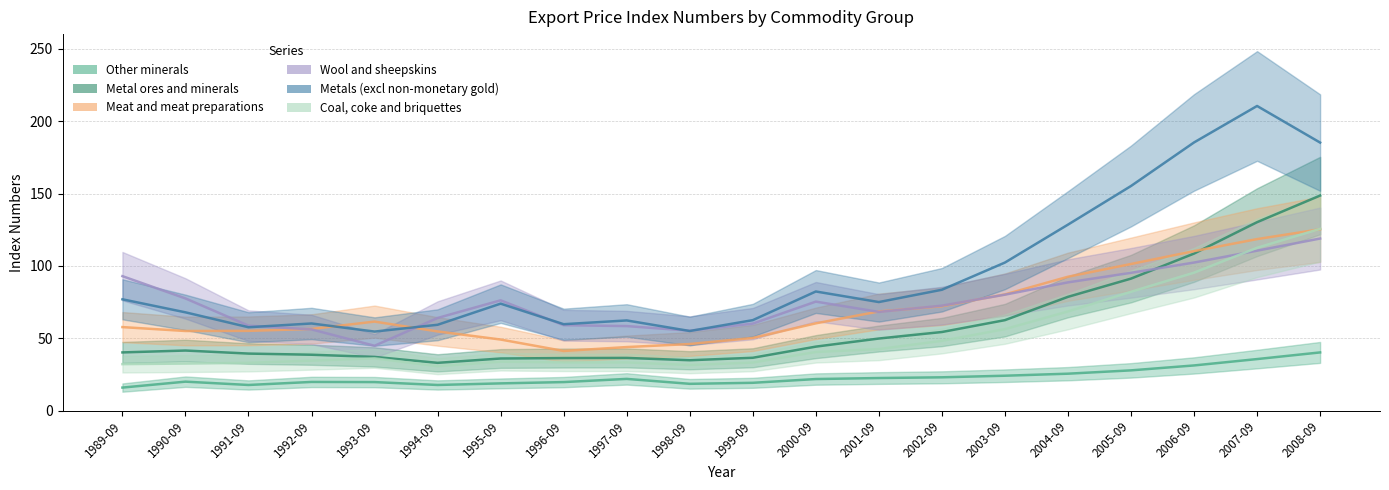

Reading right to left, list all the values displayed in this chart.

Other minerals: 40.2	35.6	31.2	27.8	25.5	24.1	23.0	22.5	21.8	19.2	18.5	21.9	19.7	18.8	17.7	19.7	19.8	17.7	20.0	15.9
Metal ores and minerals: 148.6	130.2	108.5	91.2	78.6	62.5	54.3	49.8	44.2	36.5	34.8	36.4	36.3	36.0	33.0	37.1	38.6	39.4	41.5	40.2
Meat and meat preparations: 125.3	118.5	110.2	101.3	92.5	80.3	72.1	68.5	60.3	50.2	46.0	43.9	41.2	49.1	54.7	61.5	56.4	55.1	55.0	57.7
Wool and sheepskins: 118.9	110.5	102.3	95.2	88.6	80.1	72.5	68.2	75.3	60.1	55.2	58.4	59.0	76.2	64.0	44.8	56.1	58.7	77.5	92.9
Metals (excl non-monetary gold): 185.2	210.5	185.3	155.2	128.5	102.3	83.5	75.0	82.3	62.5	55.0	62.3	59.7	73.9	59.3	54.6	60.2	57.6	67.9	76.9
Coal, coke and briquettes: 125.6	112.5	95.3	82.1	68.5	56.3	48.2	42.5	40.5	33.2	31.5	33.3	33.3	33.8	30.7	36.1	34.5	33.0	32.5	32.1